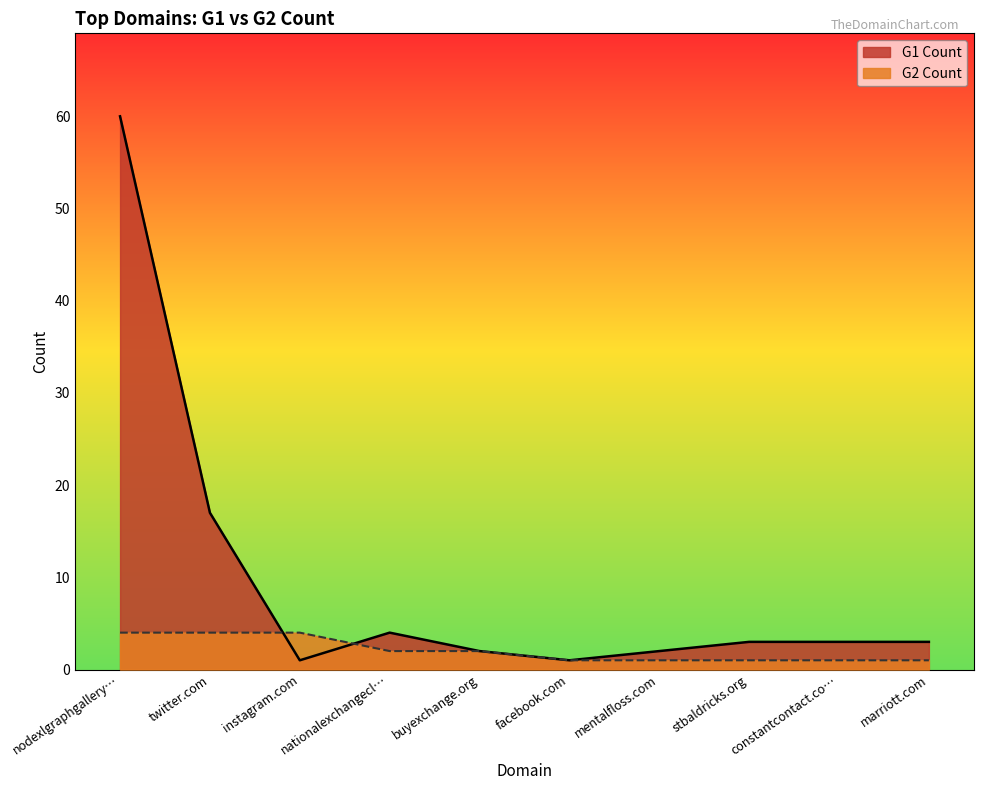

What is the smallest value displayed?

1